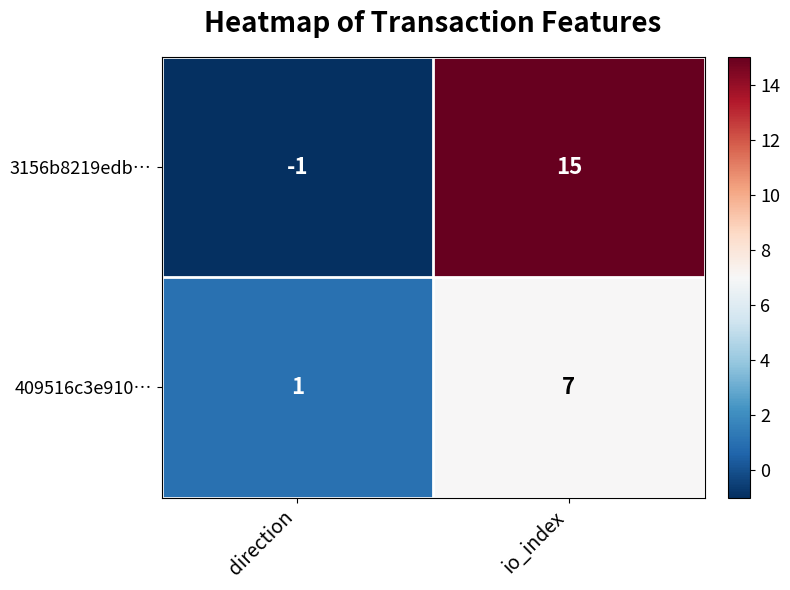

What is the sum of the 3156b8219edb… values at direction and io_index?

14